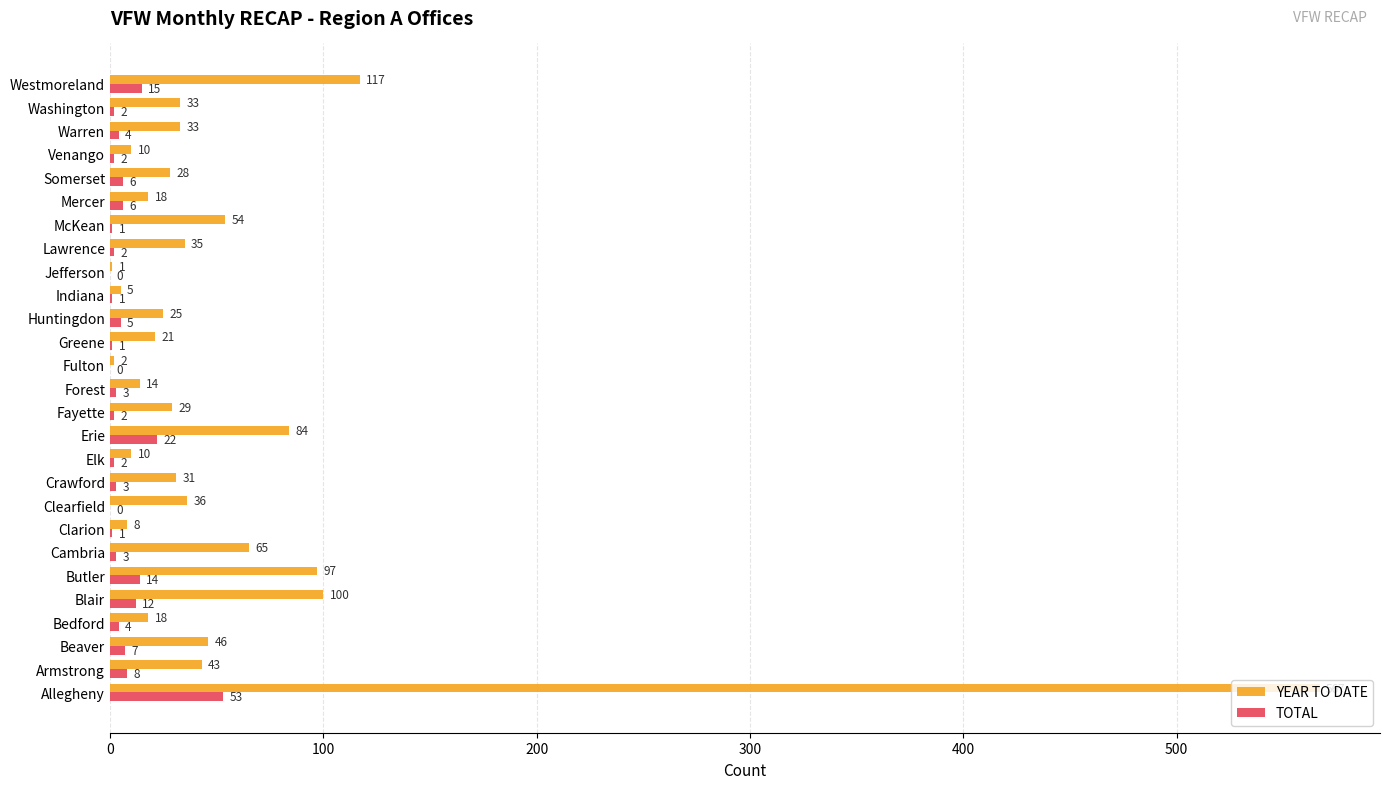

Is it true that TOTAL equals 14 at Butler?

True